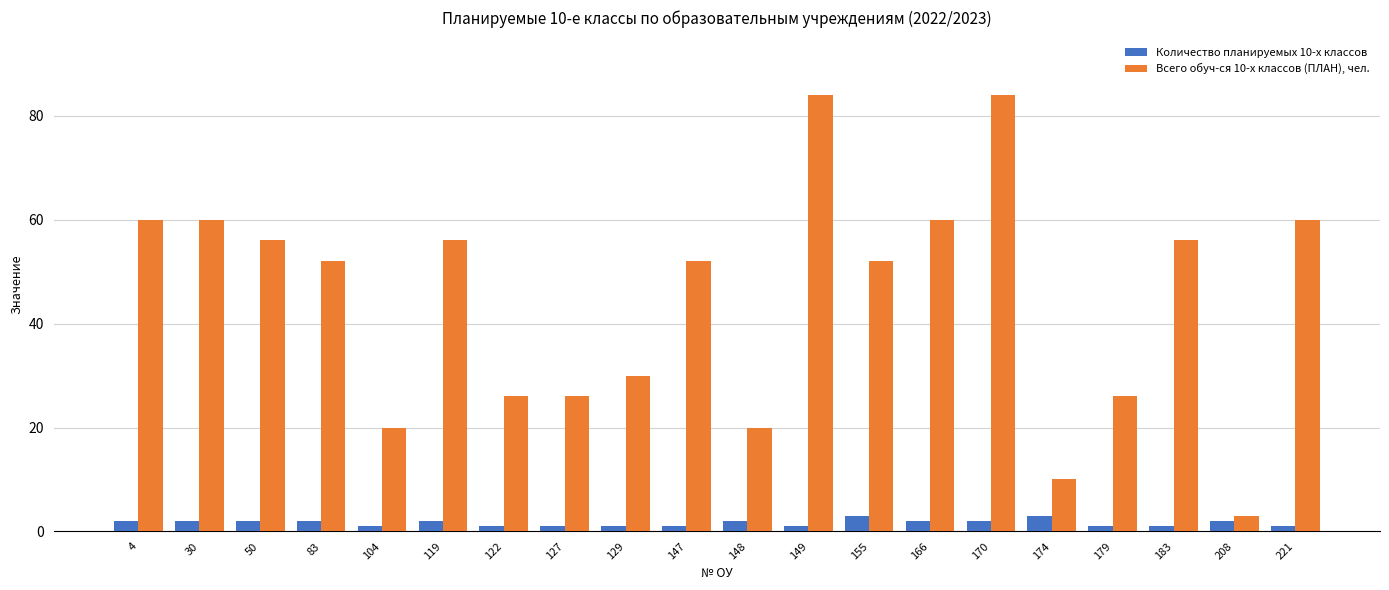

What is the maximum value shown in the chart?

84